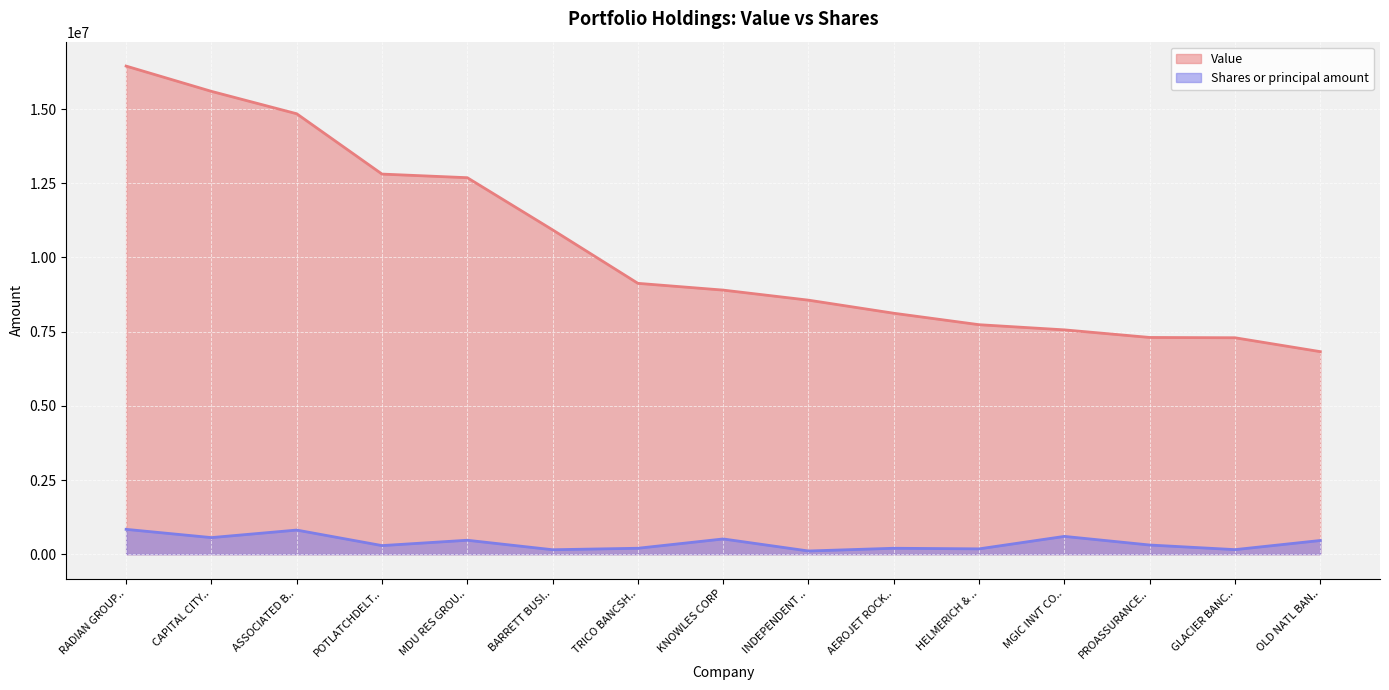

Rank the series by their maximum value, from highest to lowest.

Value, Shares or principal amount